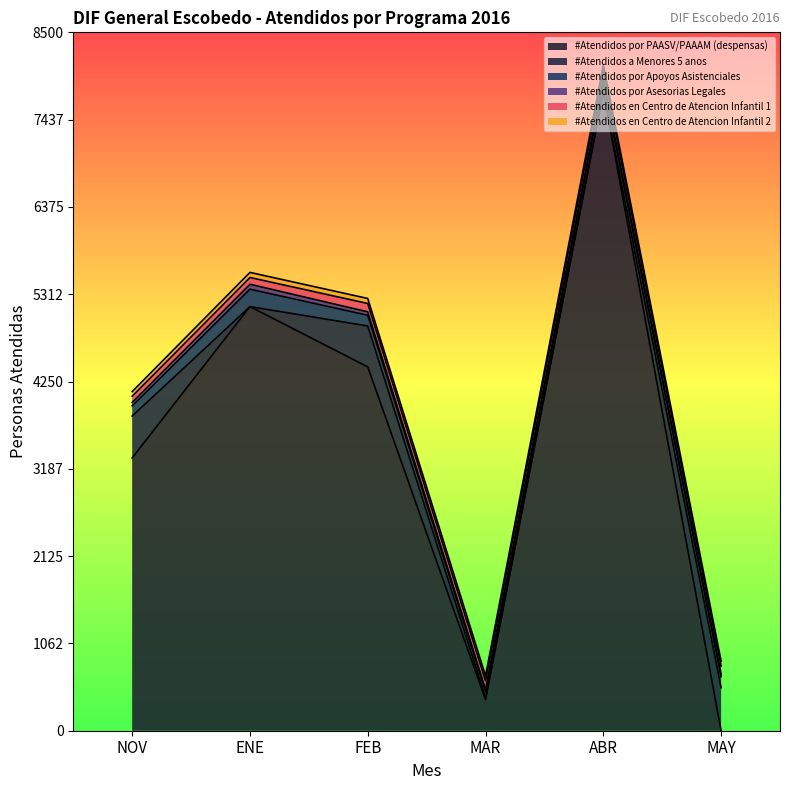

At how many categories does at least one series exceed 2252?

4